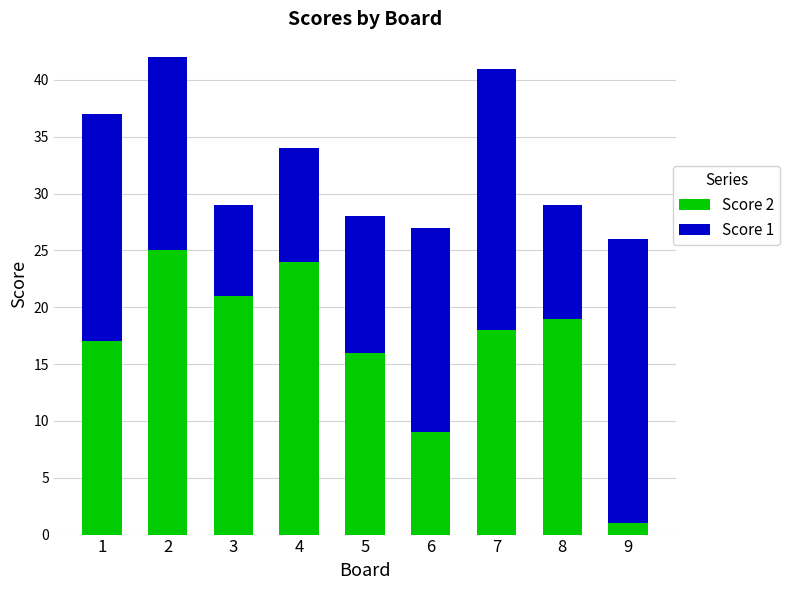

The Score 2 series shows 9 at 7. True or false?

False